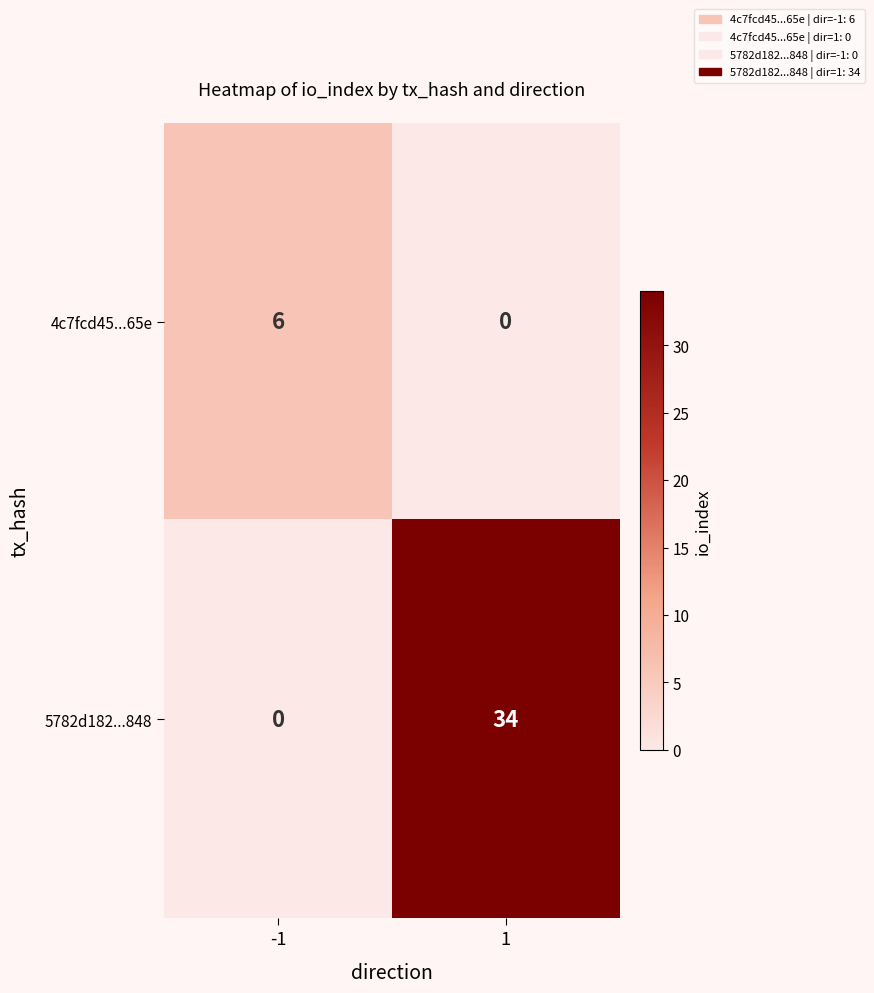

Reading left to right, list all the values displayed in this chart.

4c7fcd45...65e: 6	0
5782d182...848: 0	34